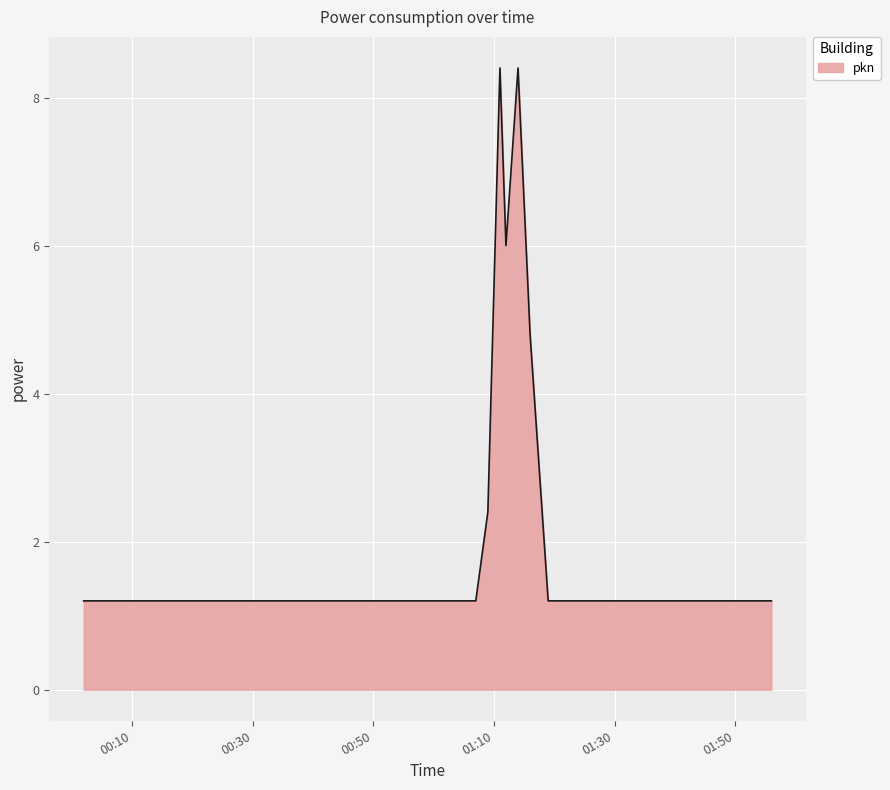

Does the chart display data point markers on the line(s)?

No